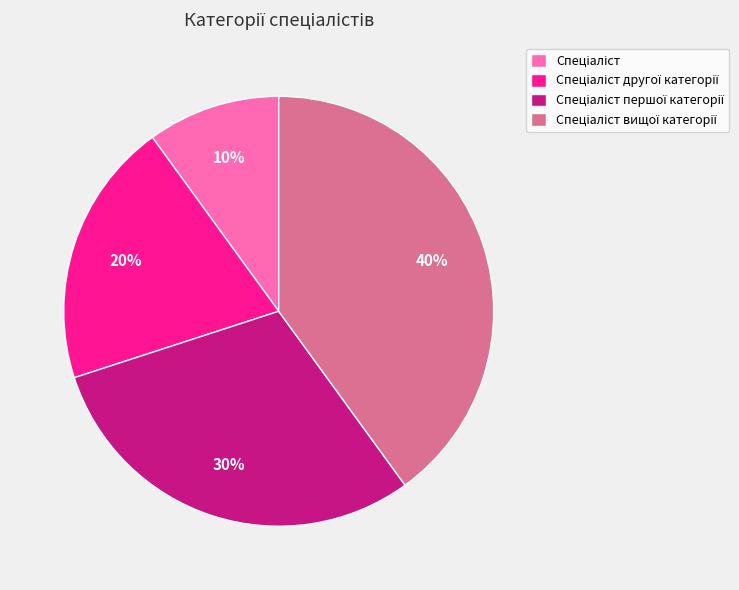

To the nearest percent, what is the difference between the largest and smallest slice percentages?

30%